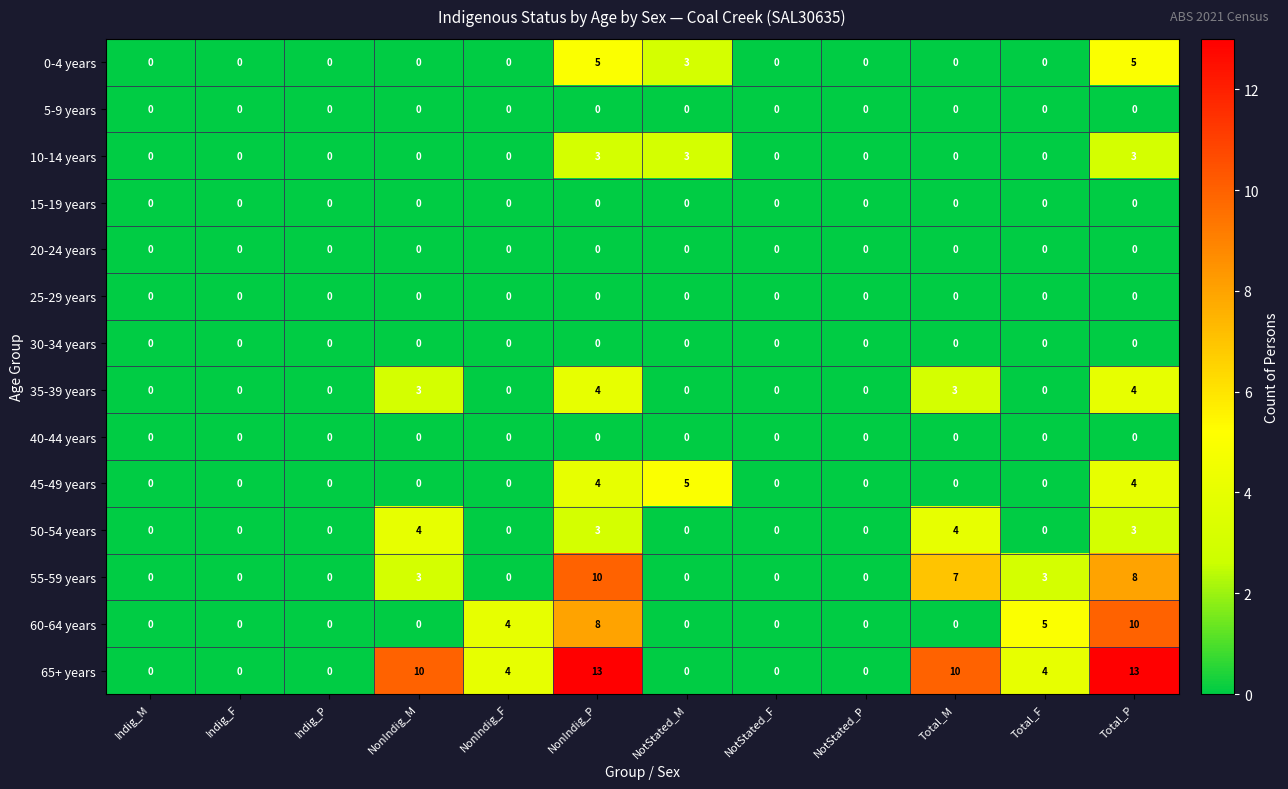

Which series has the largest range (max minus min)?

65+ years